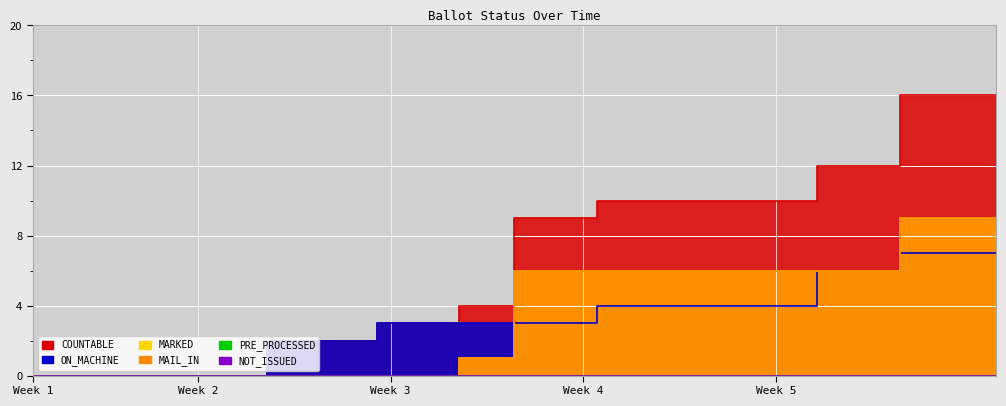

How many values in the COUNTABLE series are below 9?

18